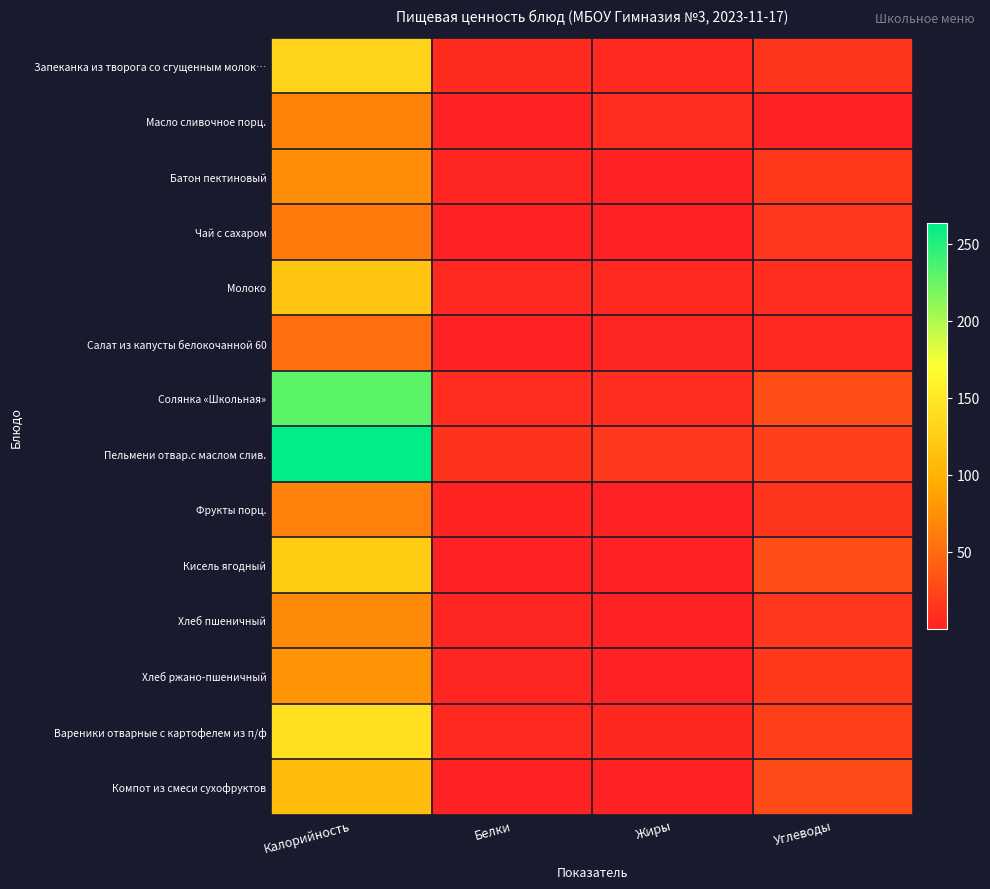

Reading right to left, what are all the values shown in this chart?

Запеканка из творога со сгущенным молок…: Углеводы=13.3	Жиры=5.5	Белки=7.2	Калорийность=131.2
Масло сливочное порц.: Углеводы=0.1	Жиры=7.2	Белки=0.1	Калорийность=66.1
Батон пектиновый: Углеводы=15.9	Жиры=0.1	Белки=2.4	Калорийность=73.9
Чай с сахаром: Углеводы=15.0	Жиры=0.0	Белки=0.1	Калорийность=60.5
Молоко: Углеводы=9.0	Жиры=6.0	Белки=6.0	Калорийность=118.0
Салат из капусты белокочанной 60: Углеводы=5.4	Жиры=3.0	Белки=0.8	Калорийность=52.5
Солянка «Школьная»: Углеводы=30.0	Жиры=8.6	Белки=8.2	Калорийность=230.2
Пельмени отвар.с маслом слив.: Углеводы=20.9	Жиры=14.8	Белки=11.7	Калорийность=263.2
Фрукты порц.: Углеводы=14.3	Жиры=0.2	Белки=1.4	Калорийность=64.6
Кисель ягодный: Углеводы=30.2	Жиры=0.1	Белки=0.6	Калорийность=123.7
Хлеб пшеничный: Углеводы=14.8	Жиры=0.2	Белки=2.3	Калорийность=70.2
Хлеб ржано-пшеничный: Углеводы=15.8	Жиры=0.5	Белки=2.6	Калорийность=78.1
Вареники отварные с картофелем из п/ф: Углеводы=20.2	Жиры=4.2	Белки=5.4	Калорийность=140.9
Компот из смеси сухофруктов: Углеводы=28.0	Жиры=0.1	Белки=0.7	Калорийность=109.5